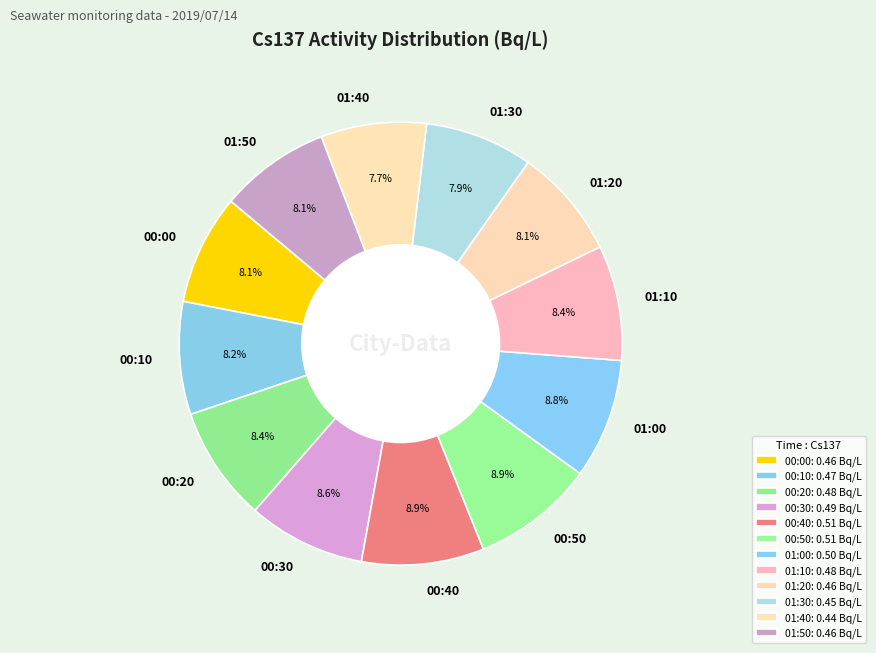

To the nearest percent, what is the combined percentage of 01:30 and 01:50?

16%